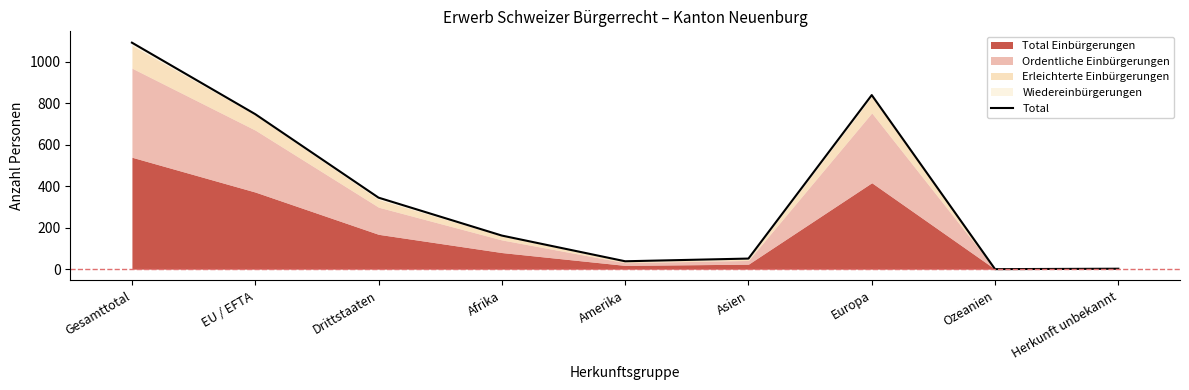

What is the sum of the values at Asien and Amerika?

89